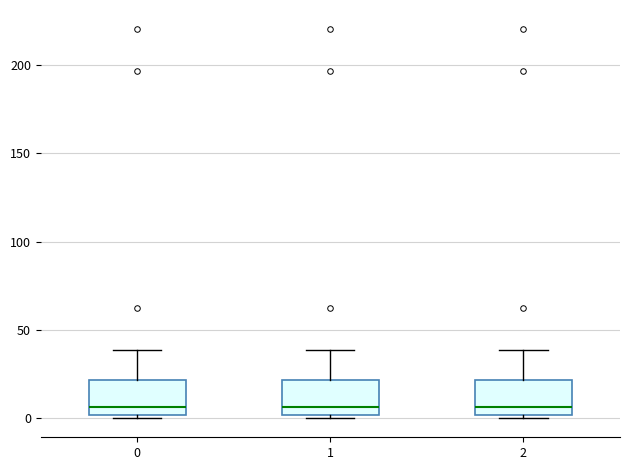

Where does the median line of the box at x = 1 sit on the y-axis? The values are not printed on the chart, so give them approximately, as read against the axis.

5